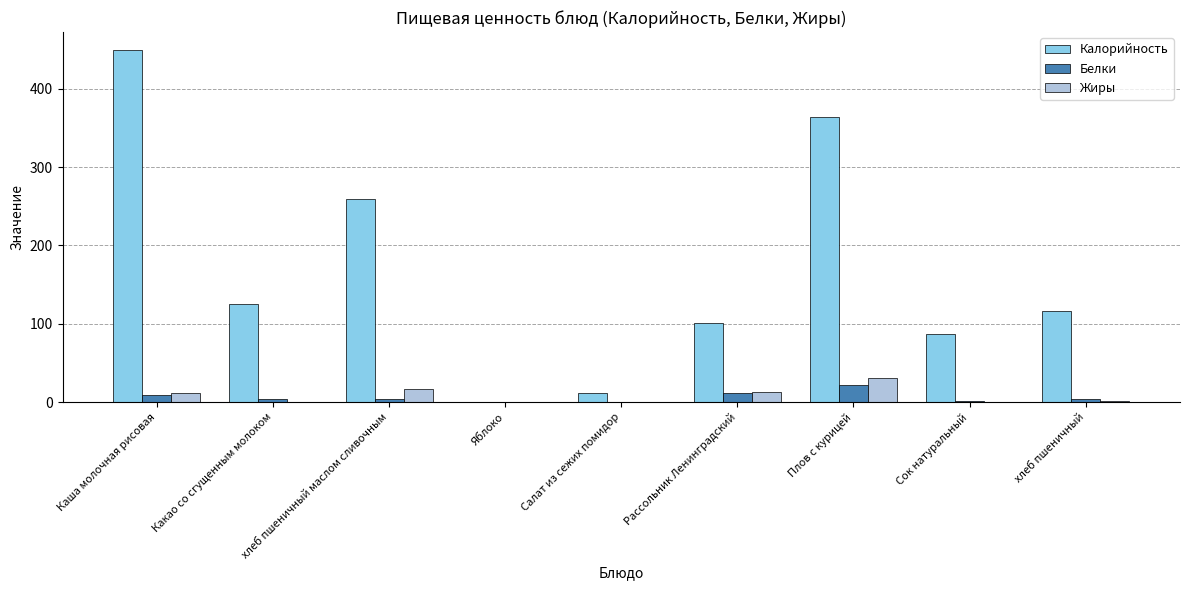

What is the maximum value shown in the chart?

450.0